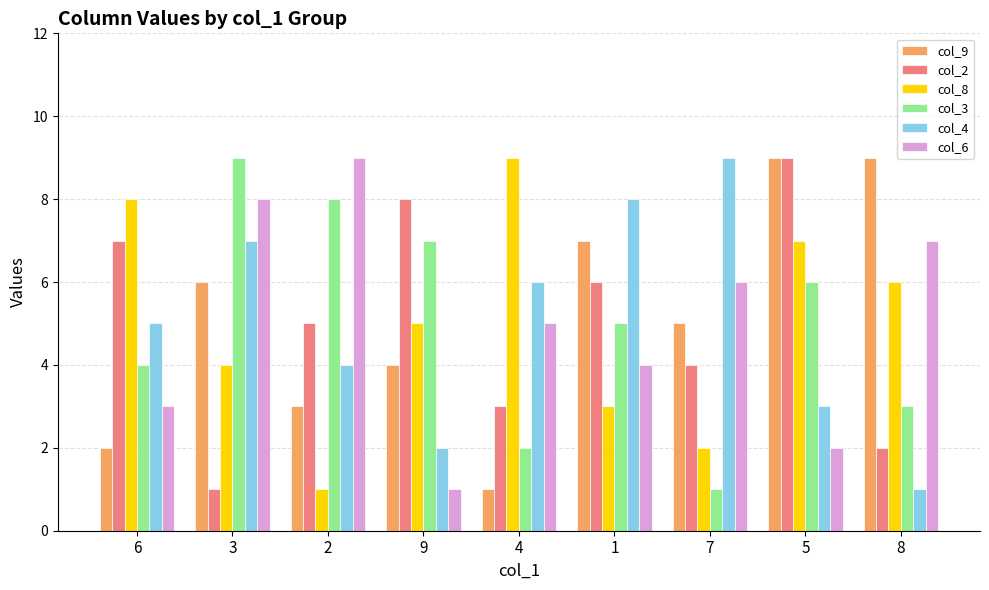

How many col_9 values are between 3 and 7?

5